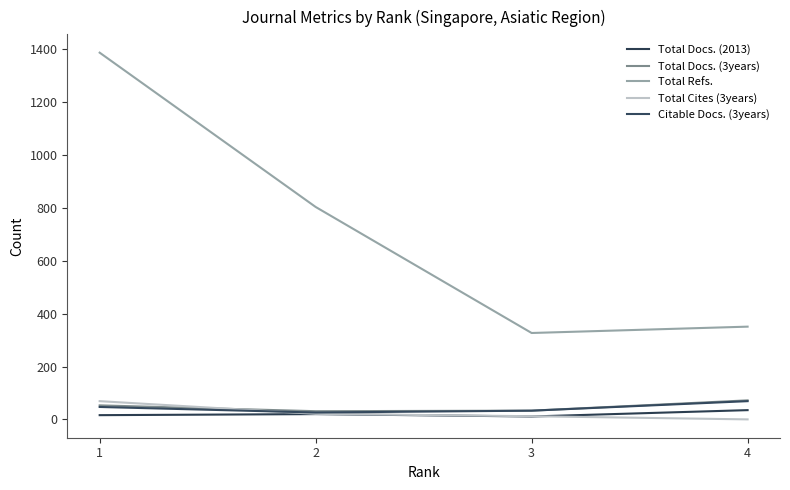

Is it true that Total Docs. (2013) equals 20 at 2?

True